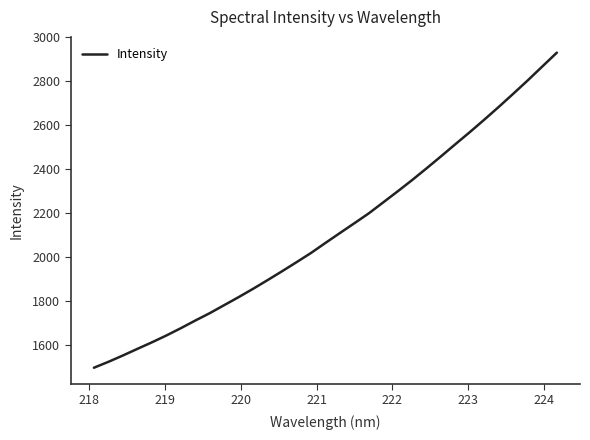

Does the chart have visible grid lines?

No